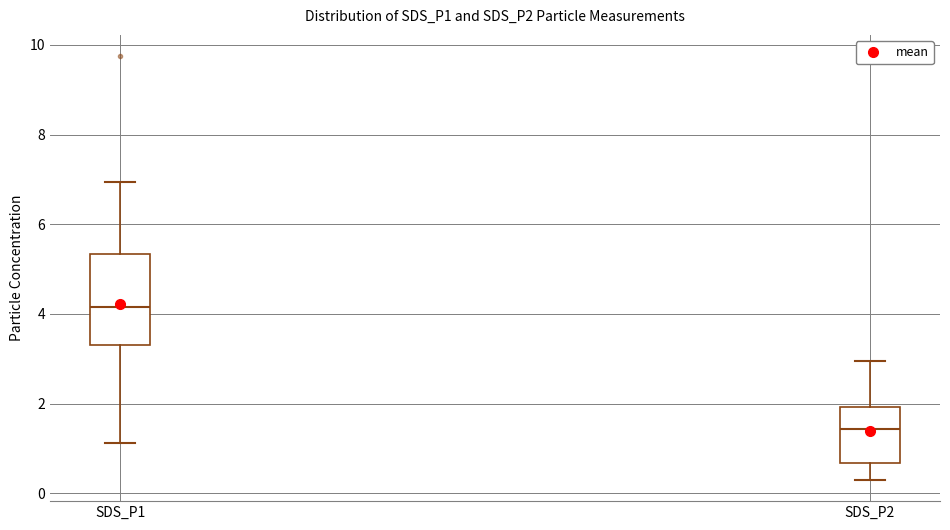

Where does the upper whisker of the box for SDS_P2 end on the y-axis? The values are not printed on the chart, so give them approximately, as read against the axis.

3.0